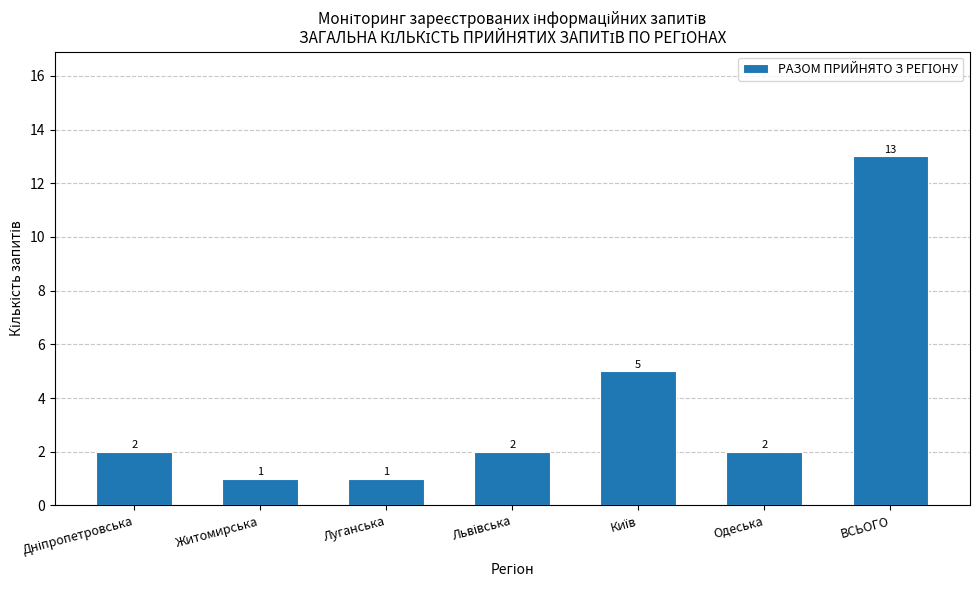

Between ВСЬОГО and Луганська, which is larger?

ВСЬОГО